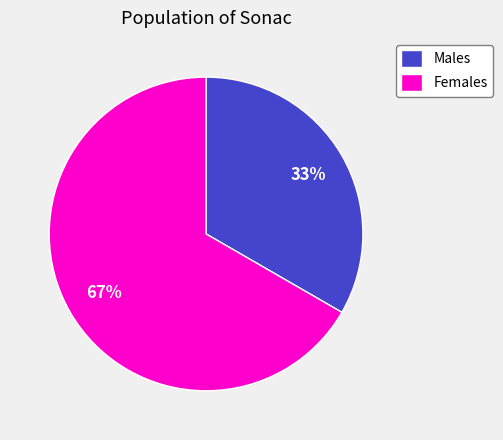

Do Males and Females together represent more than half of the pie?

Yes